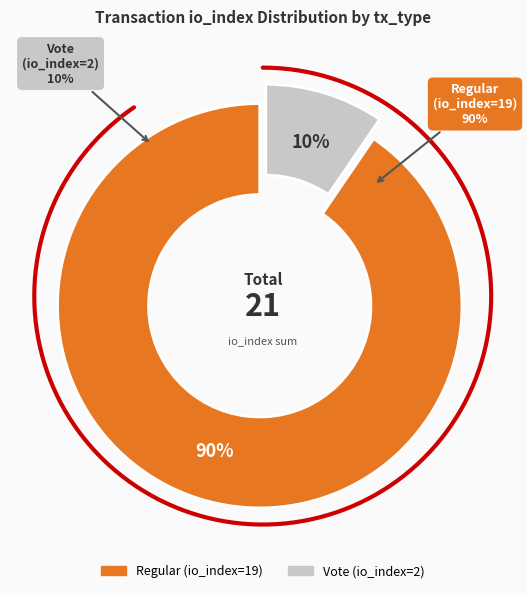

The Regular (io_index=19) slice represents 90% of the pie. True or false?

True